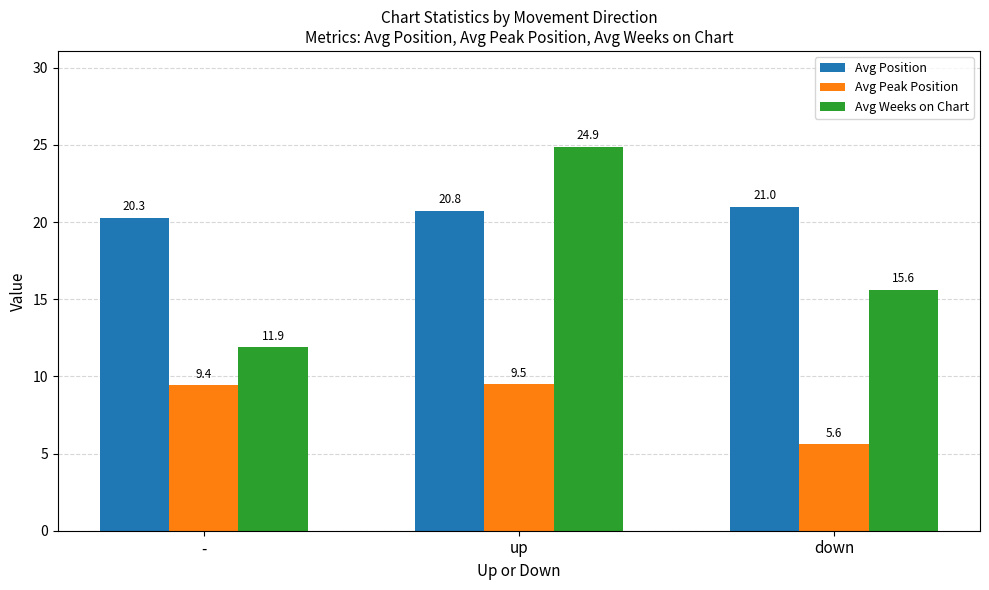

What is the difference between the second highest and minimum values in the Avg Position series?

0.5